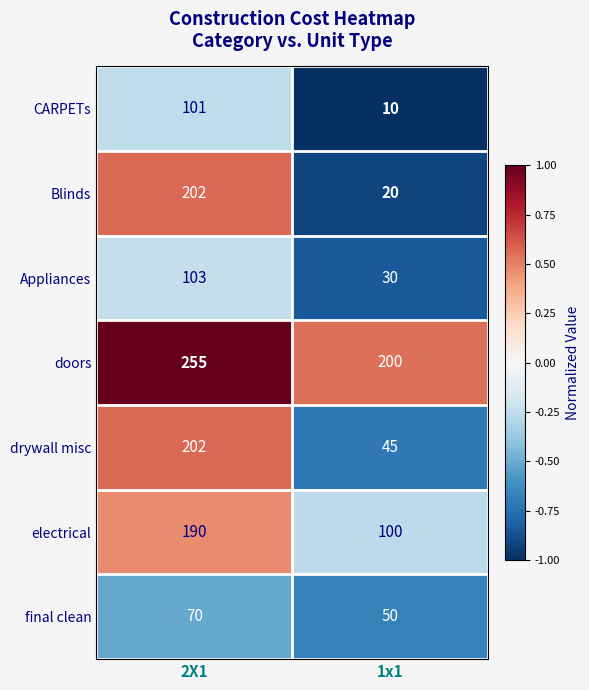

True or false: CARPETs has a value of 101 at 2X1.

True